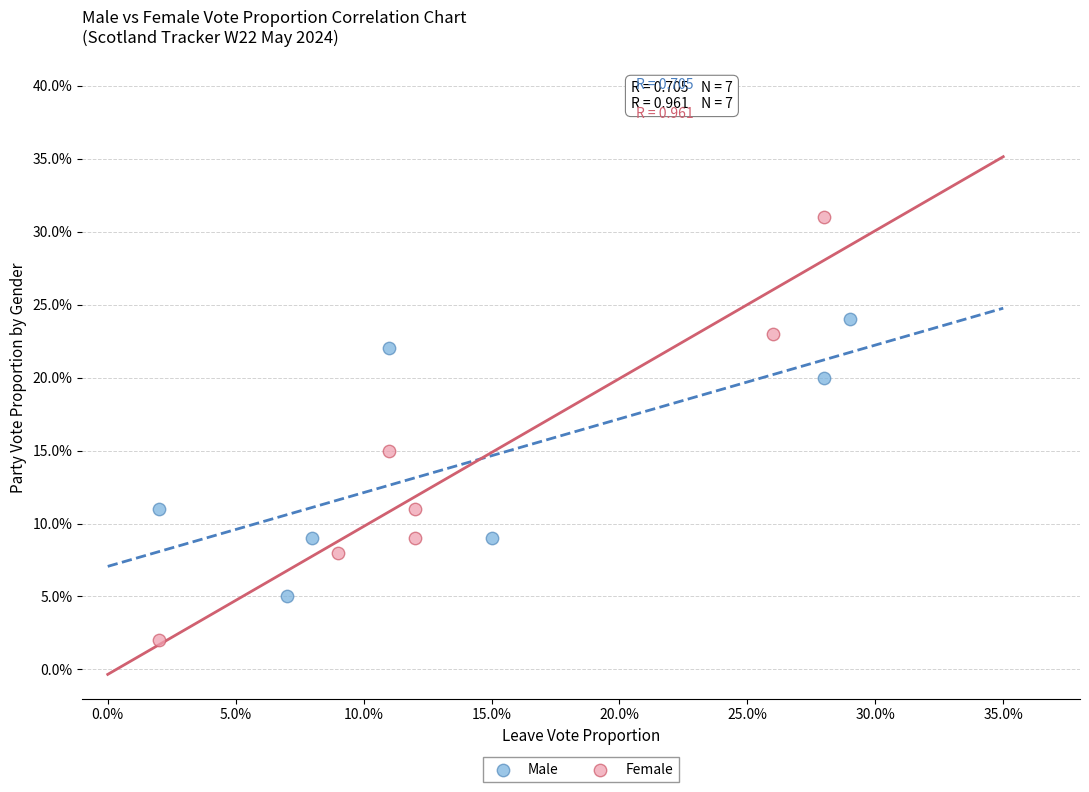

What are all the series names shown in the legend?

Male, Female